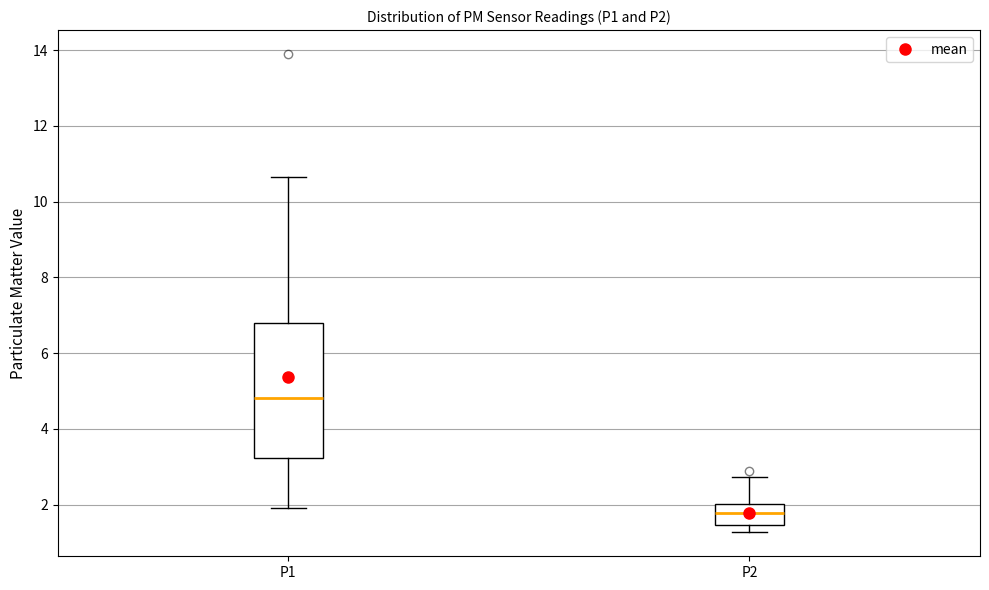

Reading left to right, read every box against the y-axis: the position of its median line, the range the box covers, and the ends of its whiskers. The values are not printed on the chart, so give them approximately, as read against the axis.

P1: median 4.8, box 3.2 to 6.8, whiskers 2.0 to 10.6
P2: median 1.8, box 1.4 to 2.0, whiskers 1.2 to 2.8